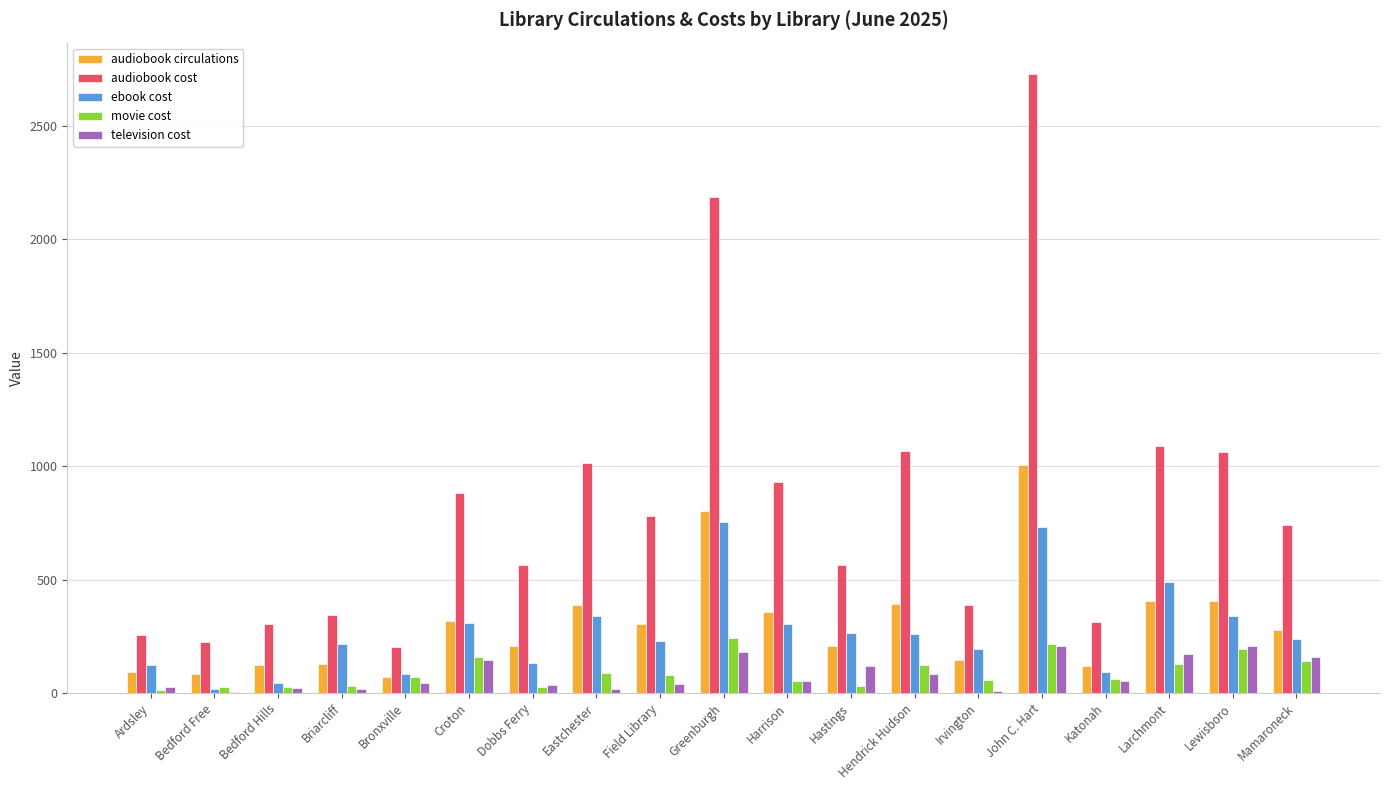

Which series has the largest range (max minus min)?

audiobook cost